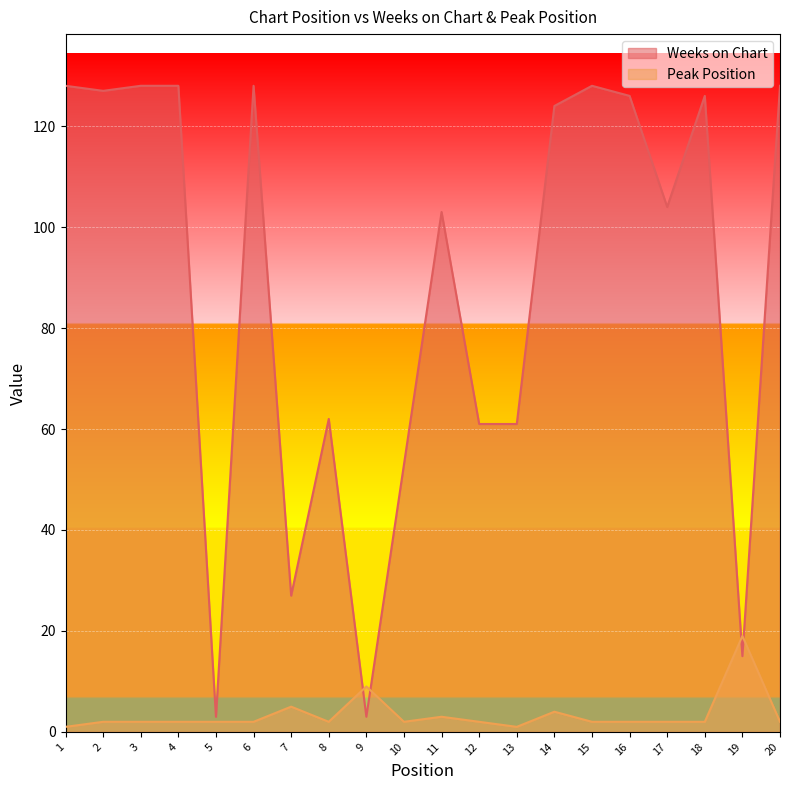

What is the spread (max minus min) of values at 1?

127